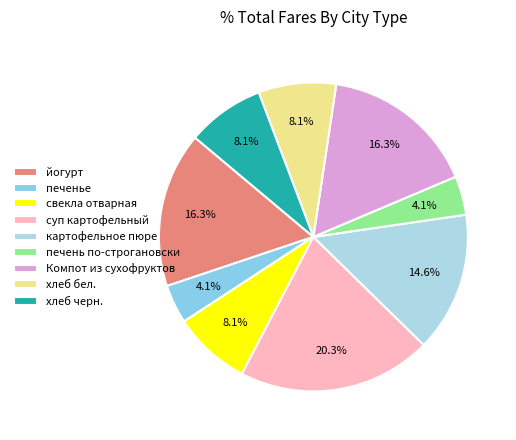

Is it true that йогурт is 16% of the pie?

True